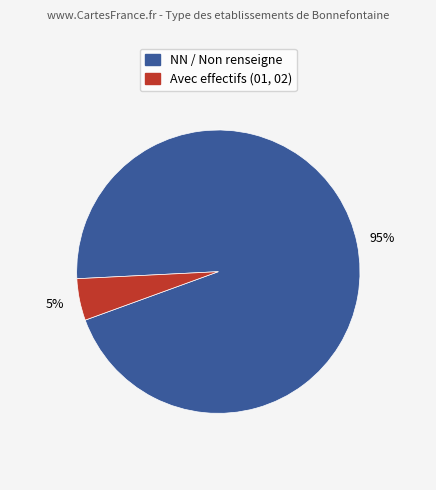

To the nearest percent, what is the difference between the largest and smallest slice percentages?

90%